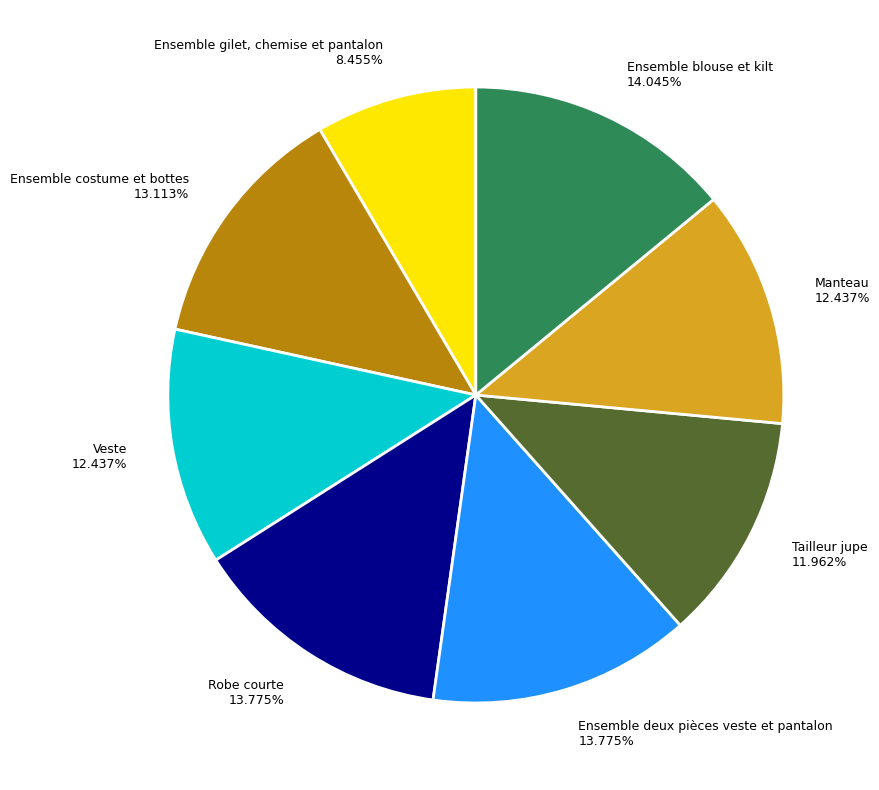

Which category has the smallest portion of the pie?

Ensemble gilet, chemise et pantalon